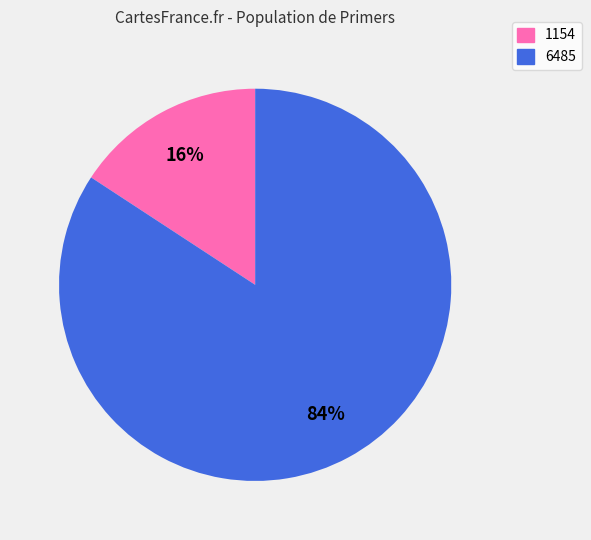

Which has a higher value, 1154 or 6485?

6485